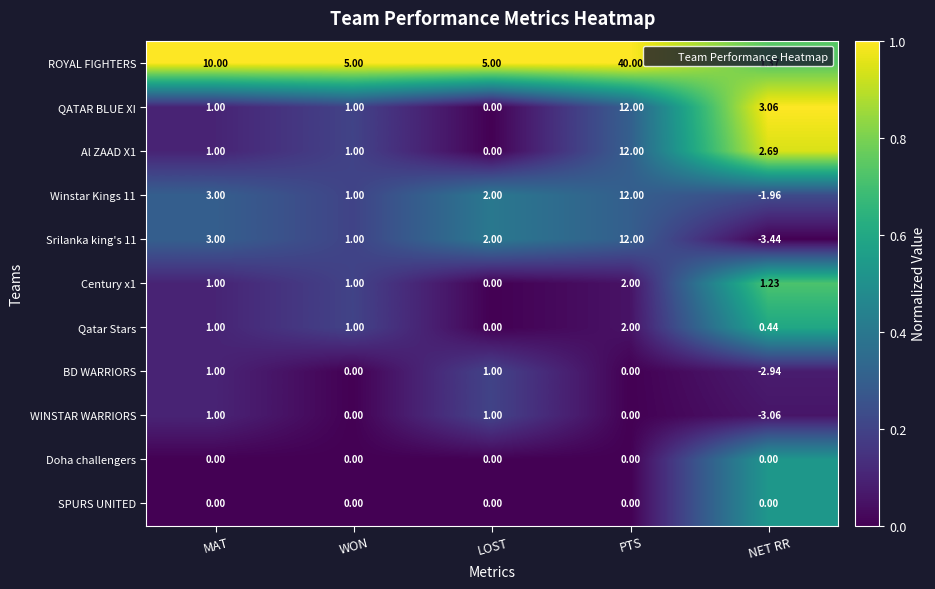

Is the value of Srilanka king's 11 at WON greater than the value of Winstar Kings 11 at MAT?

No